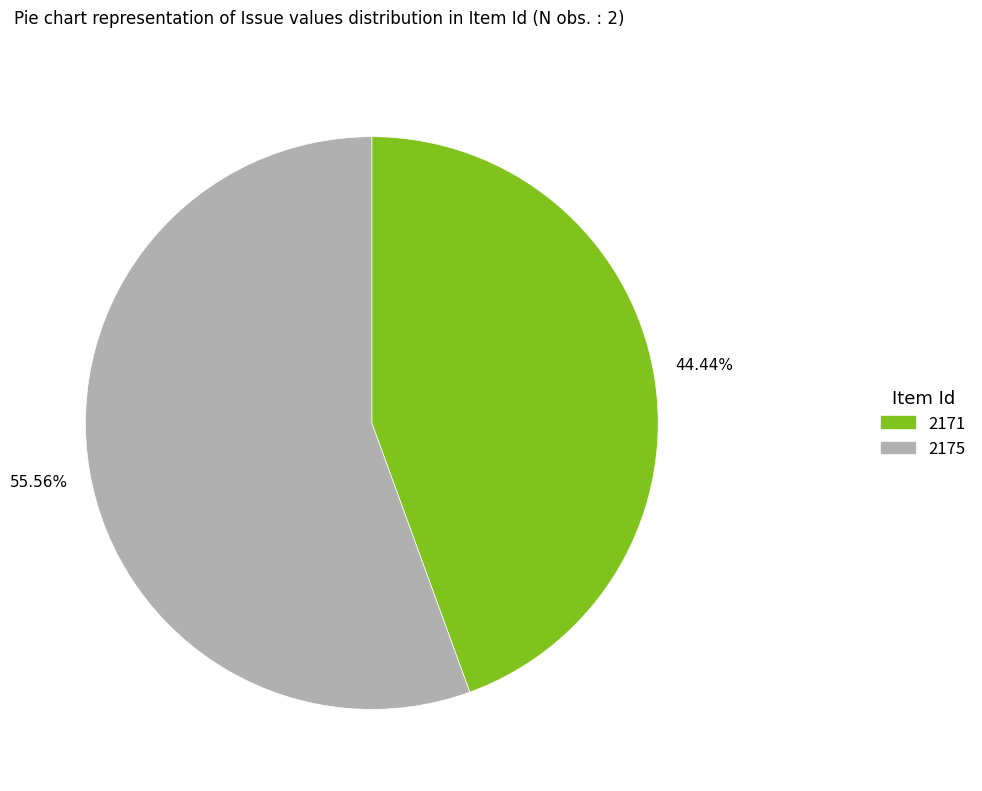

Combined, what portion of the pie is 2171 and 2175?

100.0%